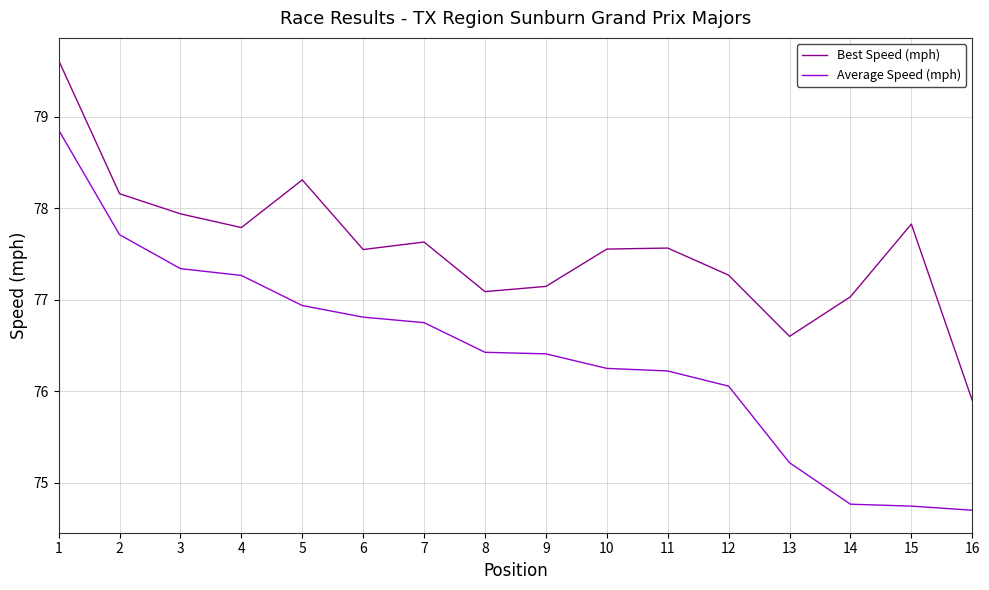

The Average Speed (mph) series shows 47.2 at 5. True or false?

False